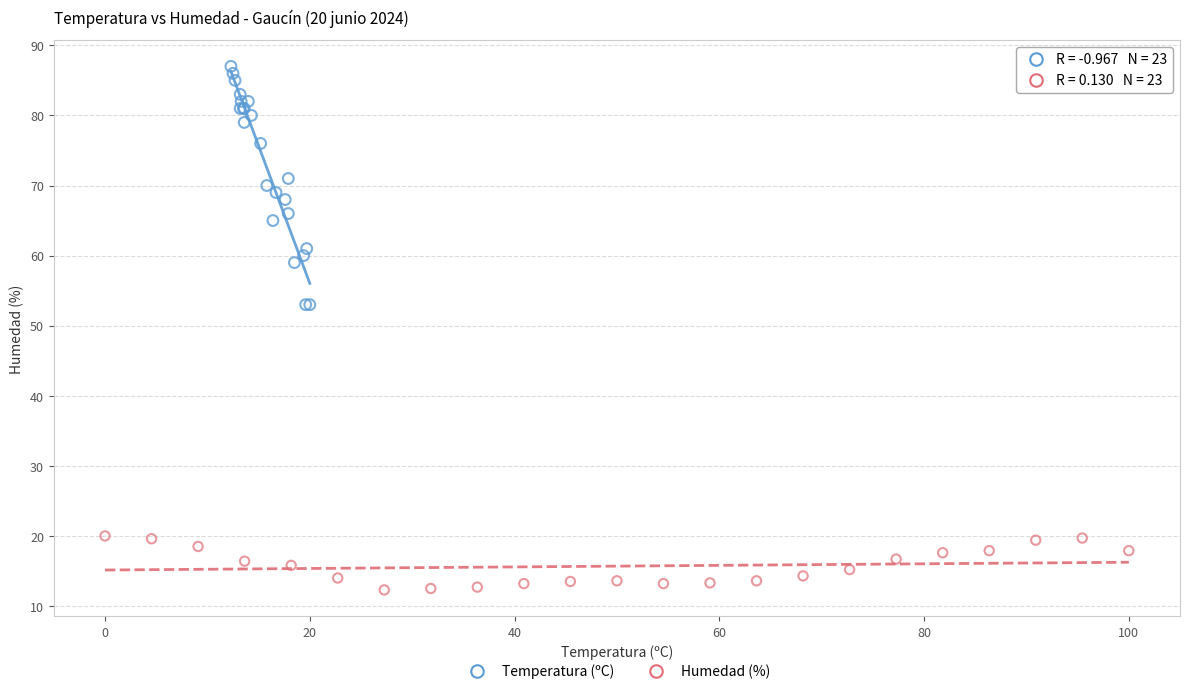

Which series reaches the minimum Y coordinate?

Humedad (%)